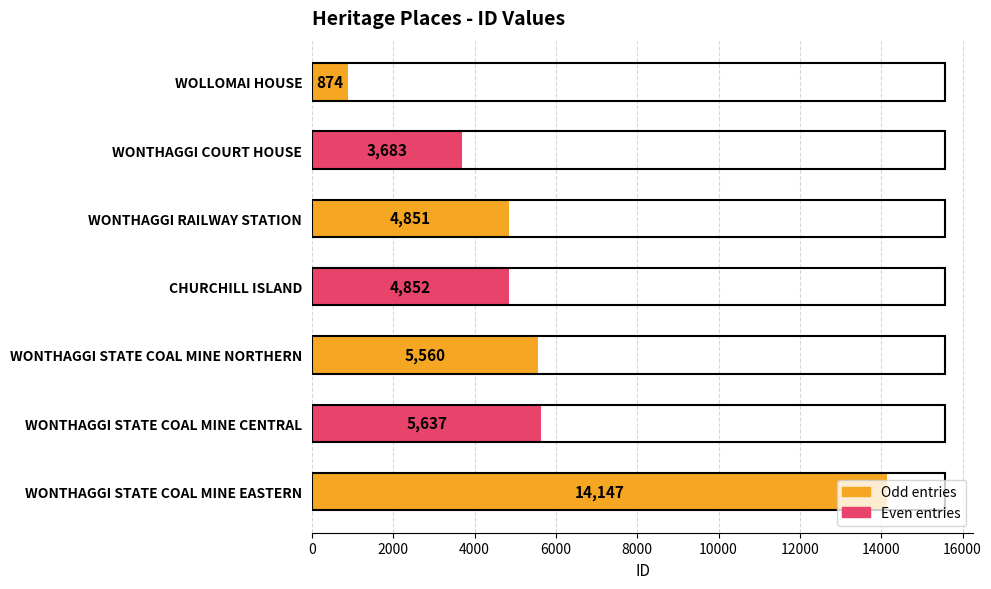

Where is the data nearest to the value 7510?

WONTHAGGI STATE COAL MINE CENTRAL